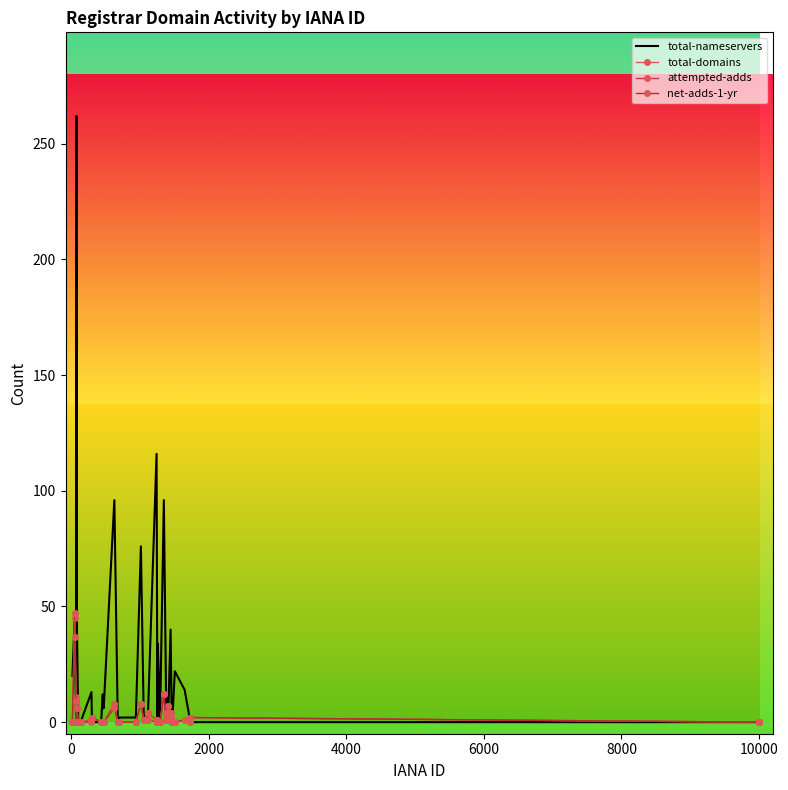

What are all the series names shown in the legend?

total-nameservers, total-domains, attempted-adds, net-adds-1-yr